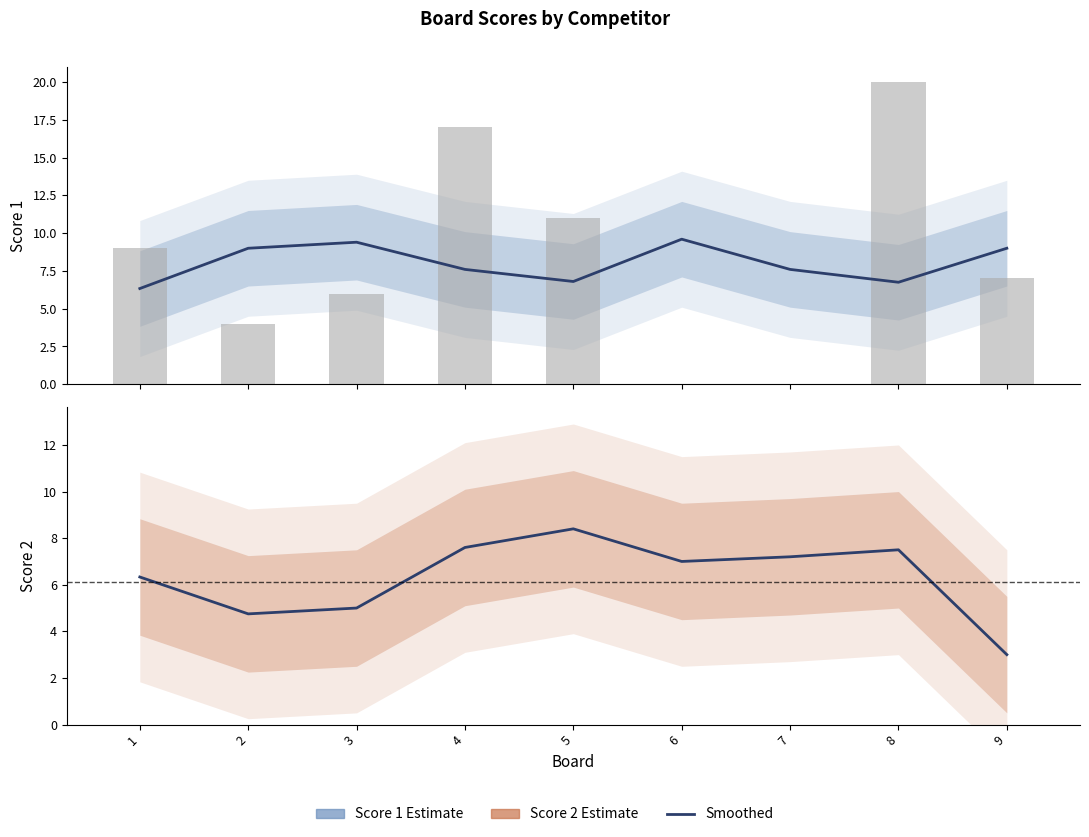

Which series has the largest total across all categories?

Score 1